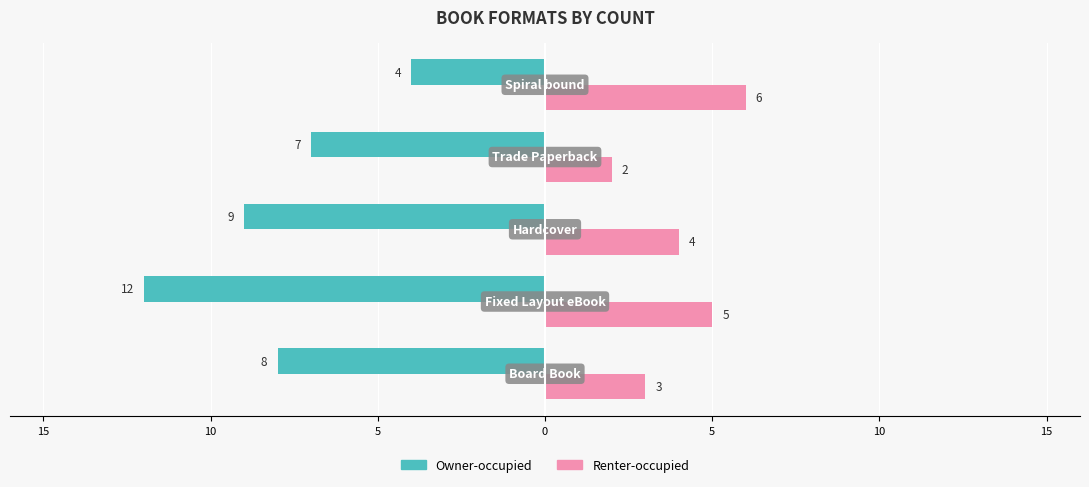

What are all the series names shown in the legend?

Owner-occupied, Renter-occupied